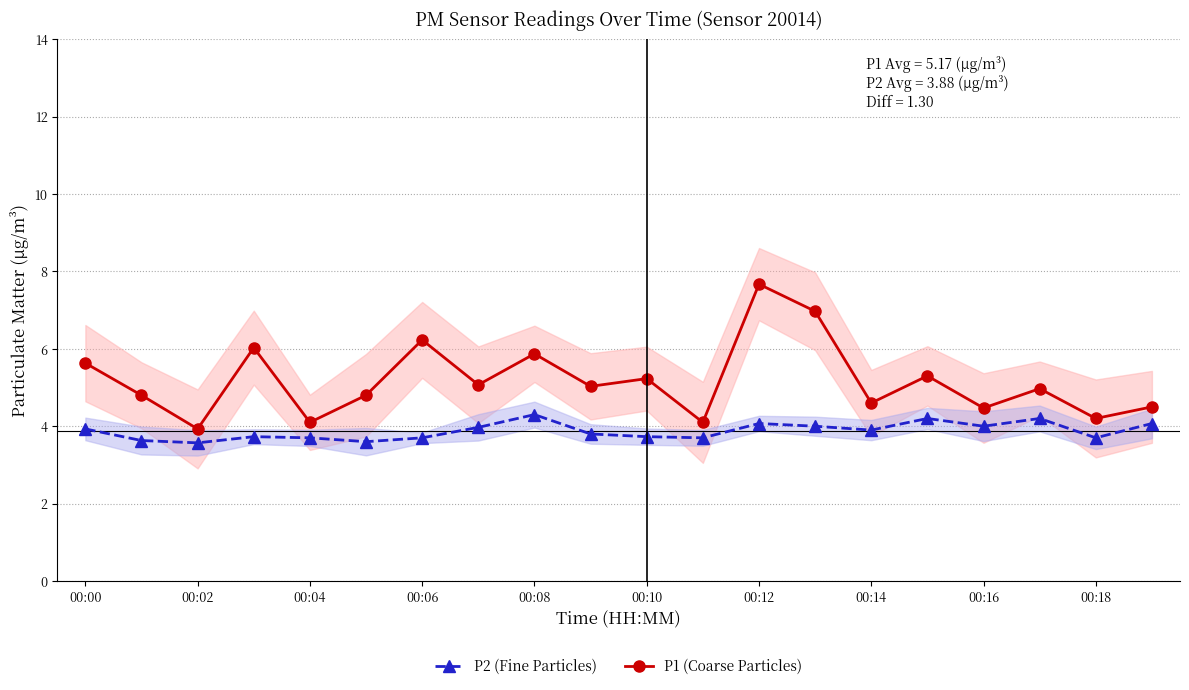

What is the average value of the P2 (Fine Particles) series?

3.9